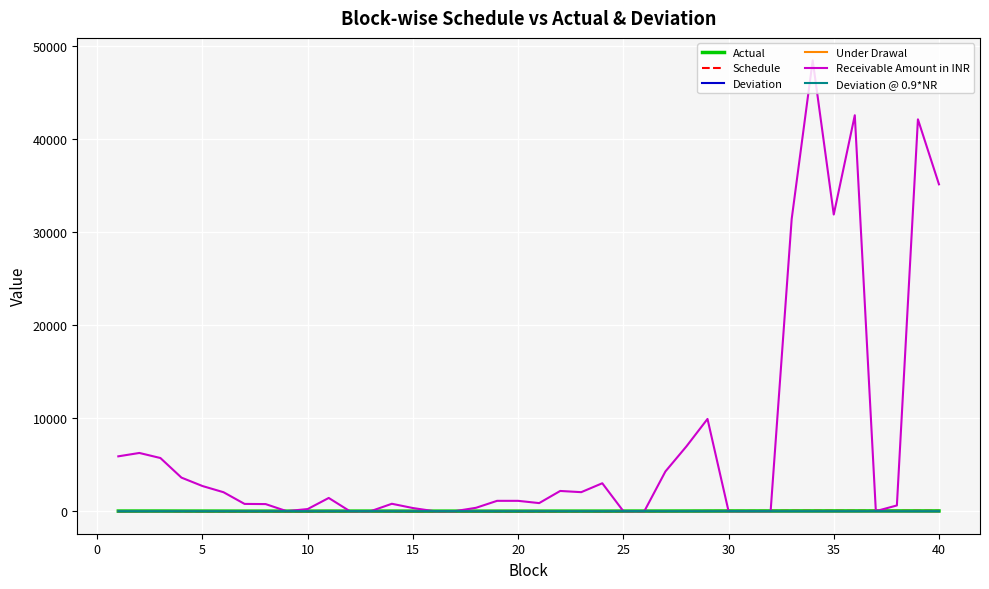

Which series has the largest range (max minus min)?

Receivable Amount in INR